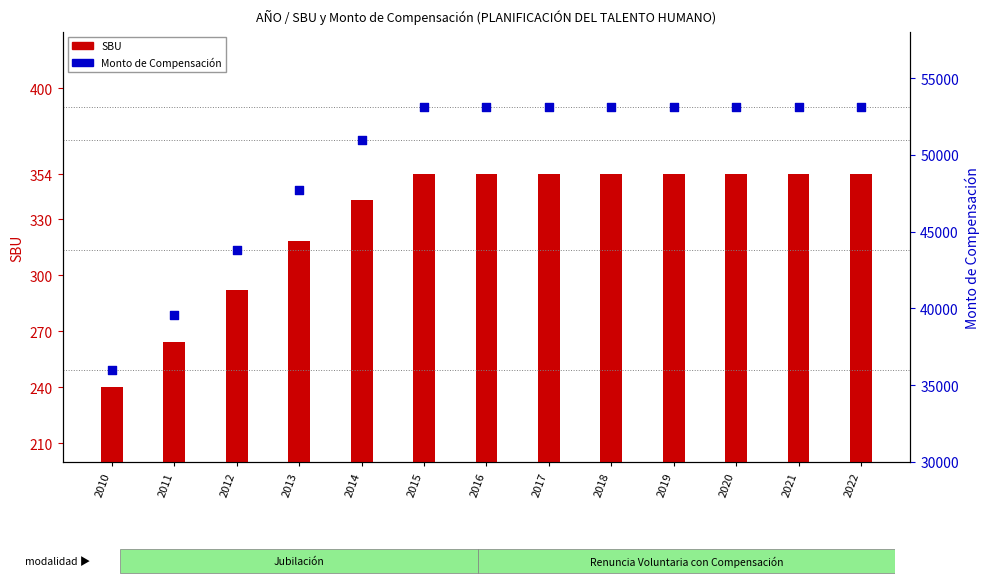

What is the total value across all series at 2019?

53454